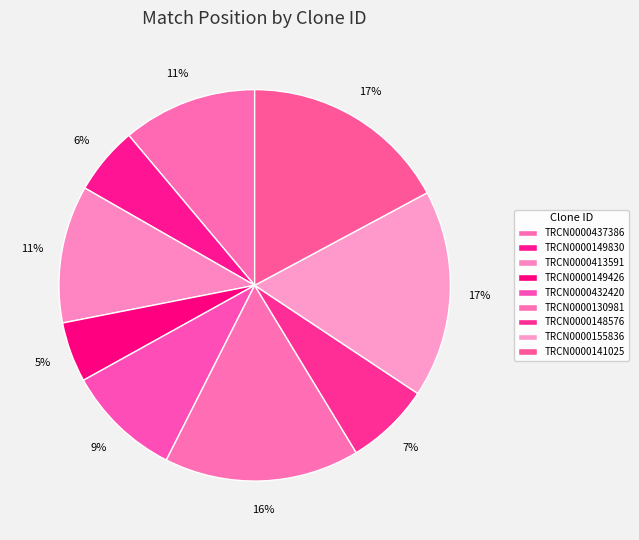

How many segments does this pie chart have?

9